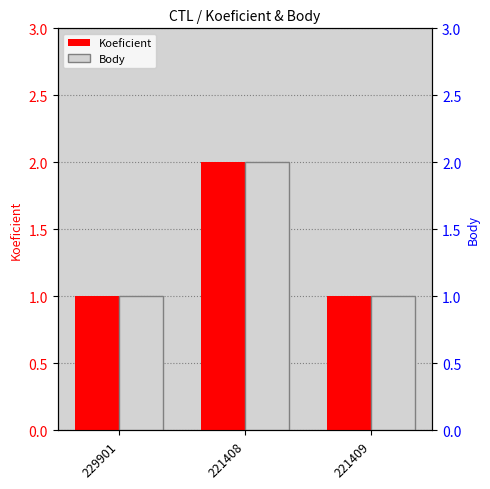

What is the label of the 3rd bar from the left?

221409